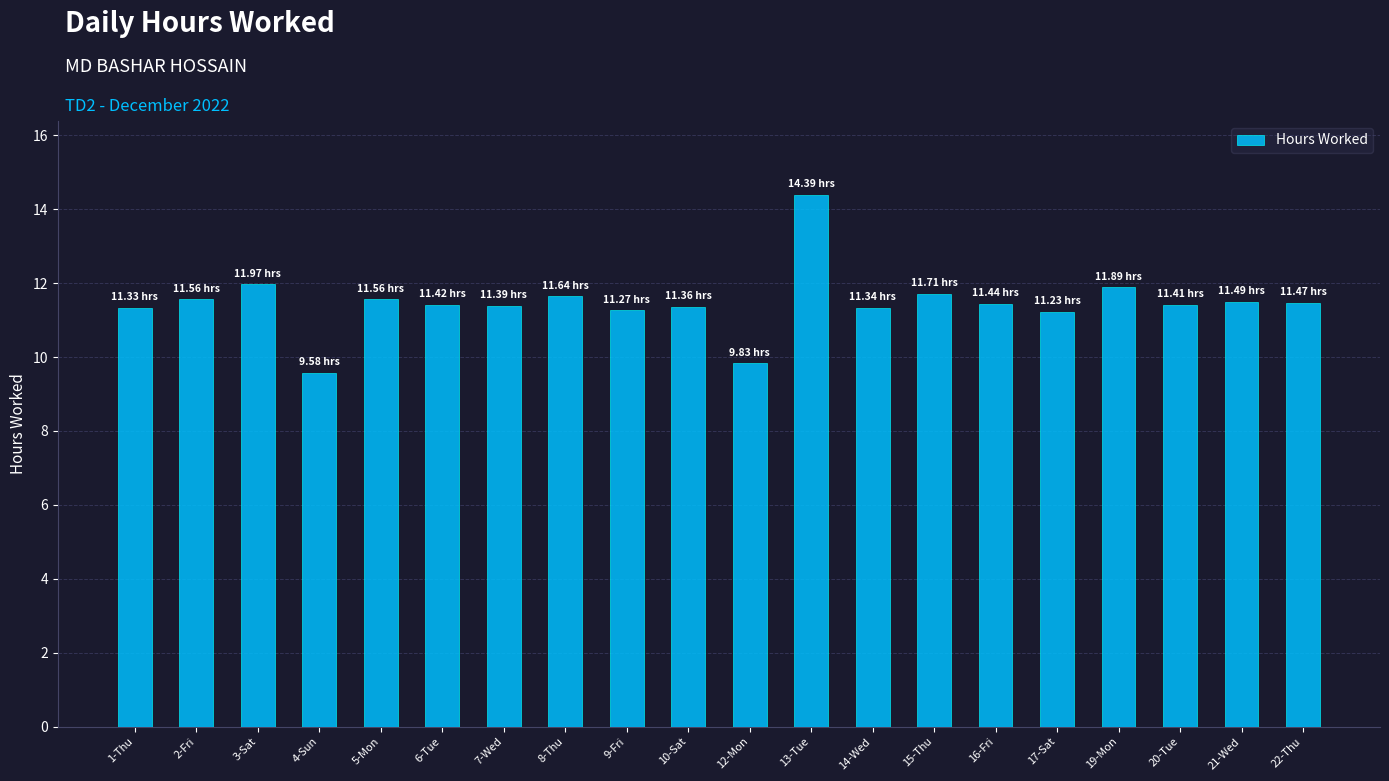

What is the difference between the maximum and second lowest values?

4.6